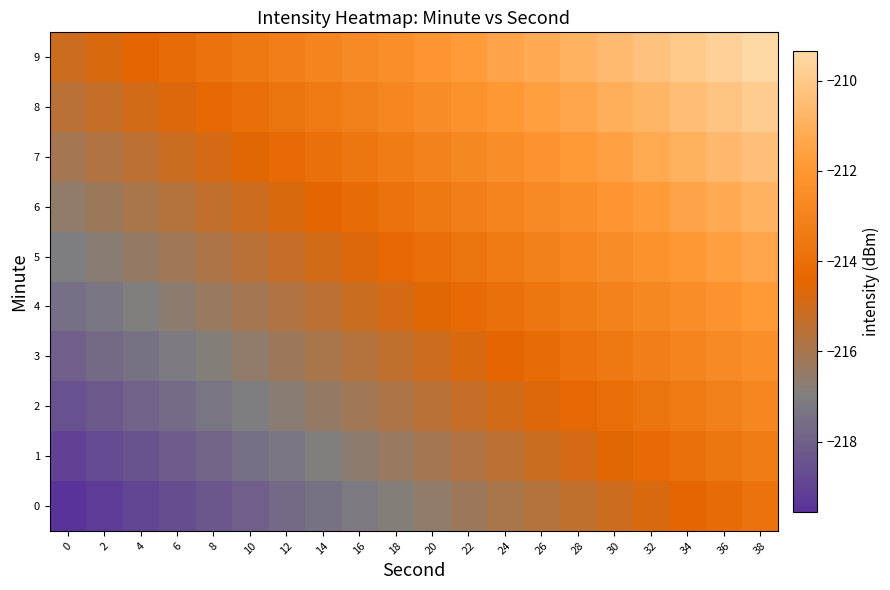

Between 26 and 28, which is larger?

28